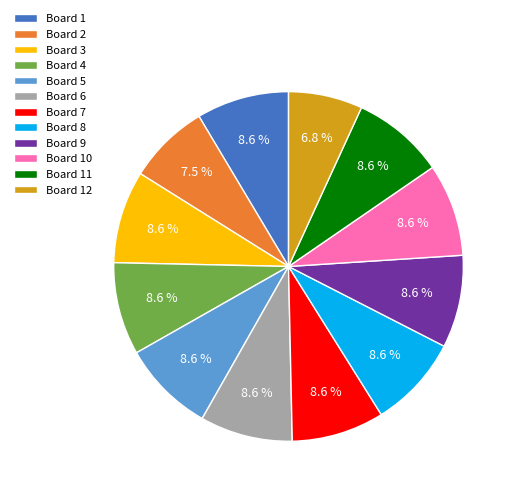

Is there any slice that represents more than half of the pie?

No